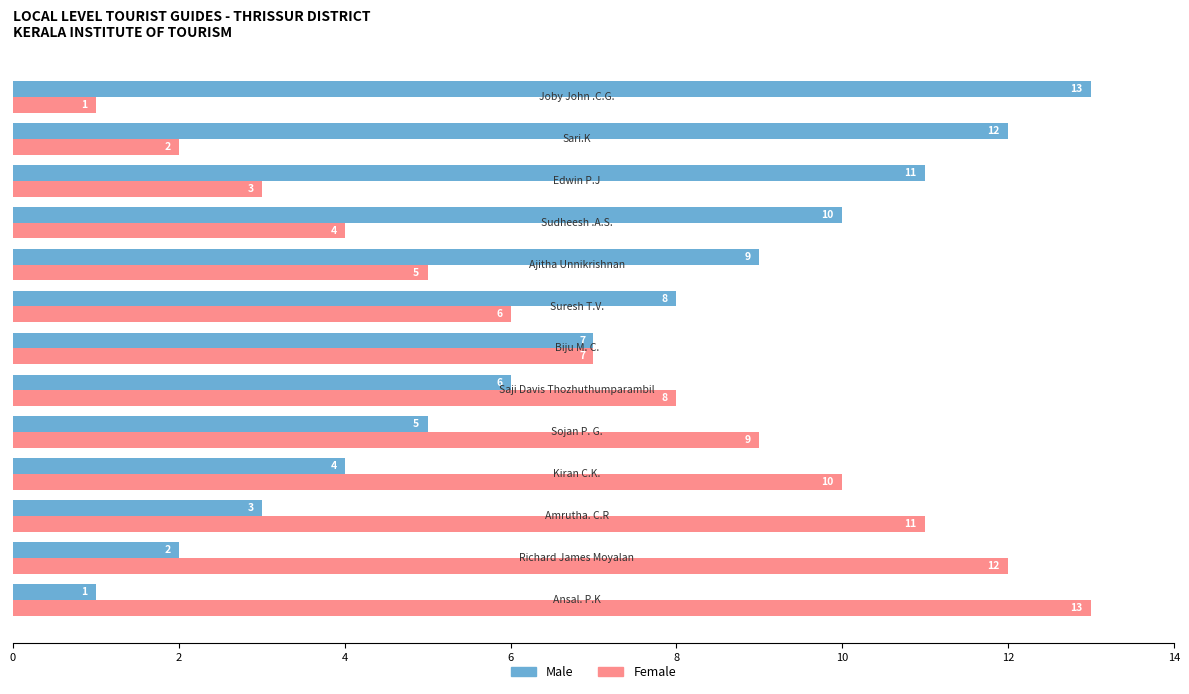

What is the difference between the maximum and second lowest values in the Male series?

11